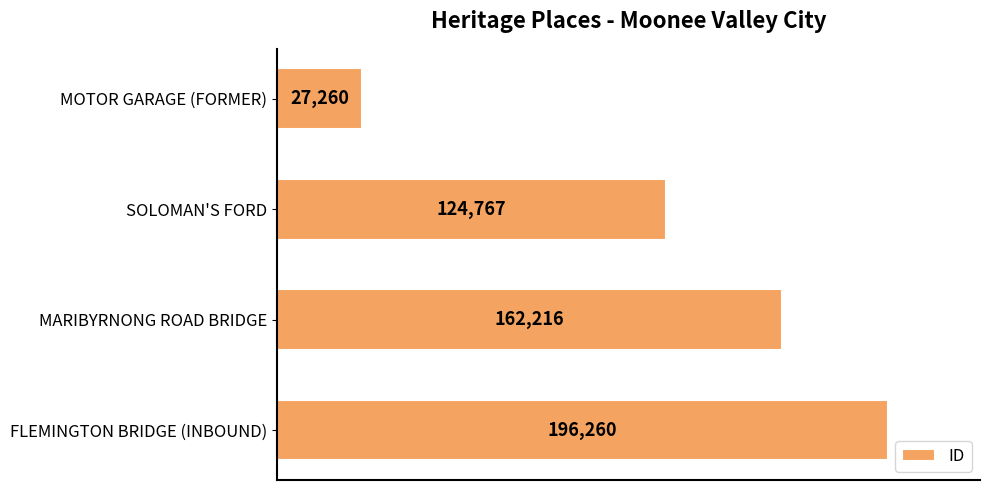

What is the change in value from SOLOMAN'S FORD to FLEMINGTON BRIDGE (INBOUND)?

+71493